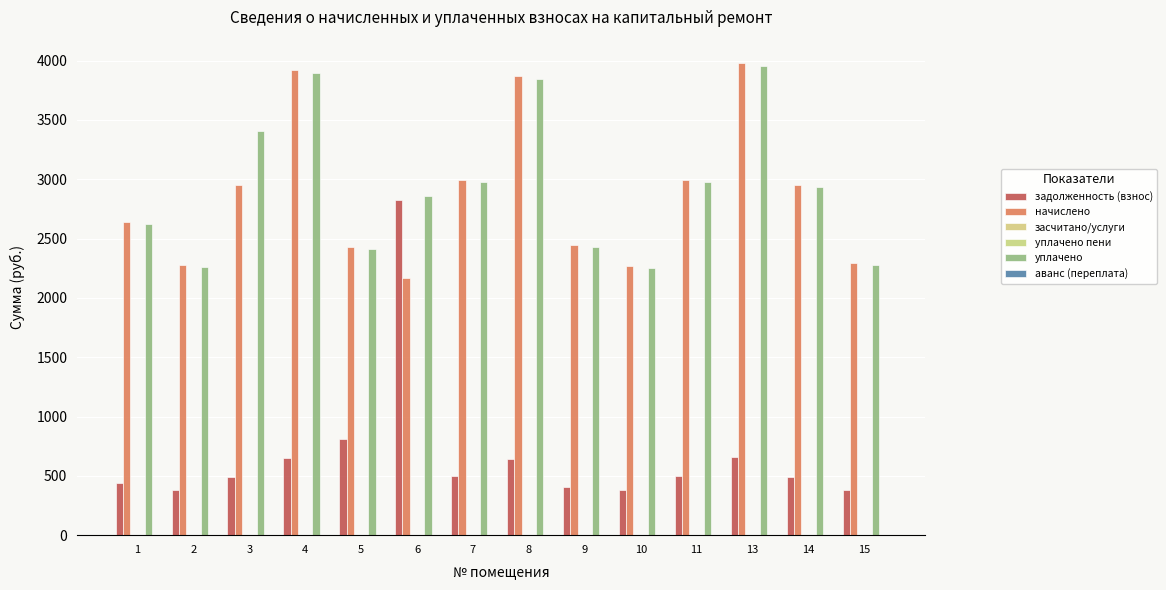

What is the total value across all series at 4?

8463.5